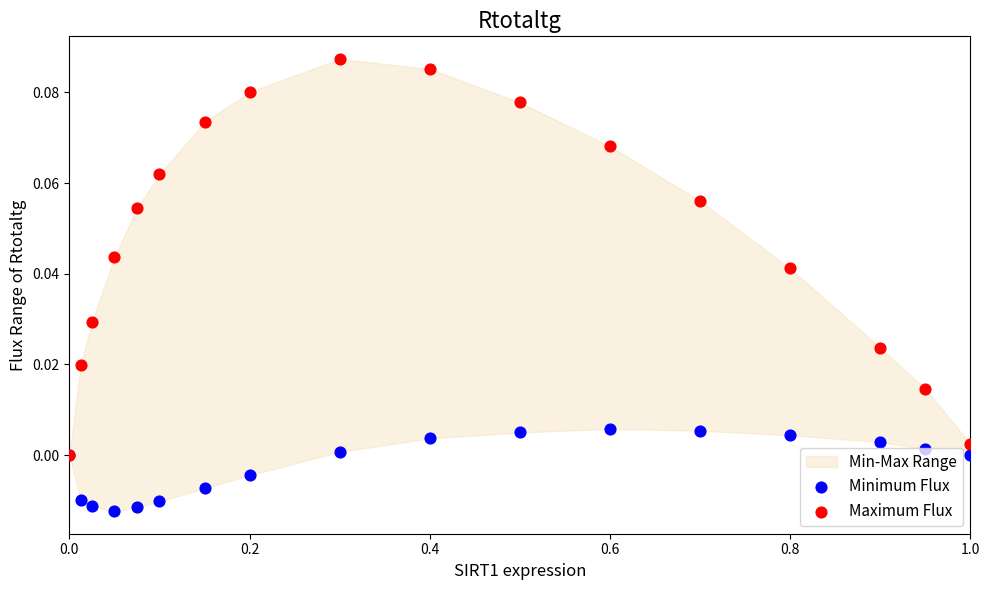

Is the value of Maximum Flux at 0.0 greater than the value of Minimum Flux at 0.2?

Yes